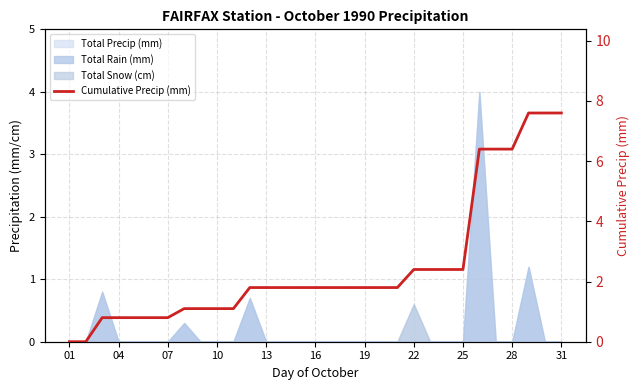

What is the greatest value displayed?

7.6